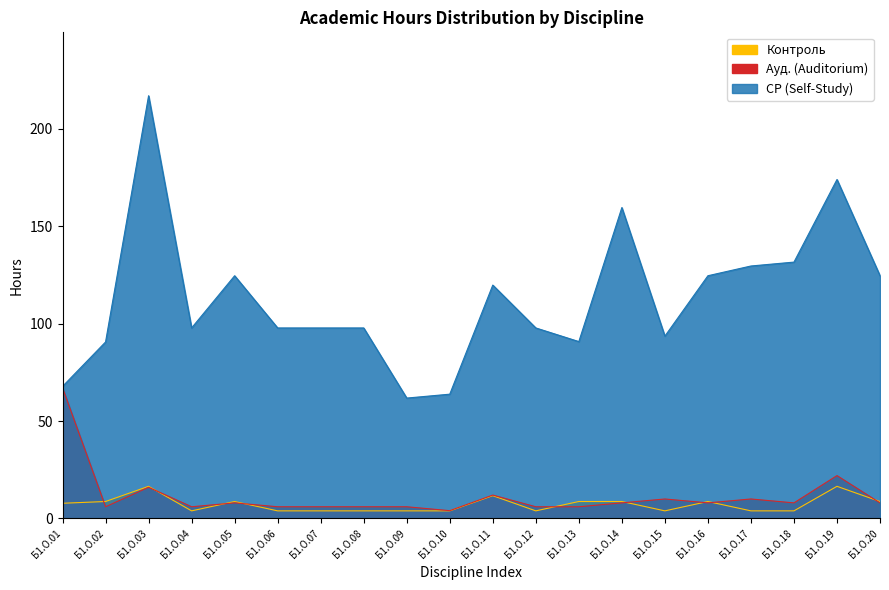

Rank the categories by Контроль value from lowest to highest.

Б1.О.04, Б1.О.06, Б1.О.07, Б1.О.08, Б1.О.09, Б1.О.10, Б1.О.12, Б1.О.15, Б1.О.17, Б1.О.18, Б1.О.01, Б1.О.02, Б1.О.05, Б1.О.13, Б1.О.14, Б1.О.16, Б1.О.20, Б1.О.11, Б1.О.03, Б1.О.19